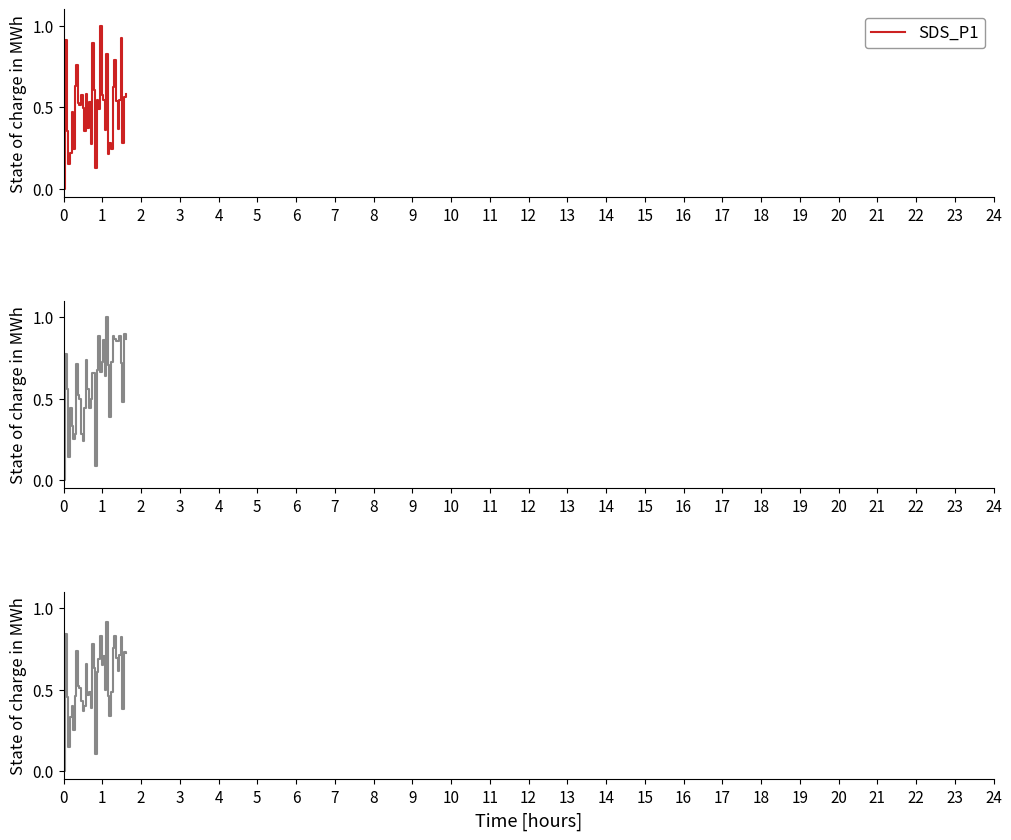

True or false: SDS_P1+P2 avg and SDS_P1 cross at least once.

True